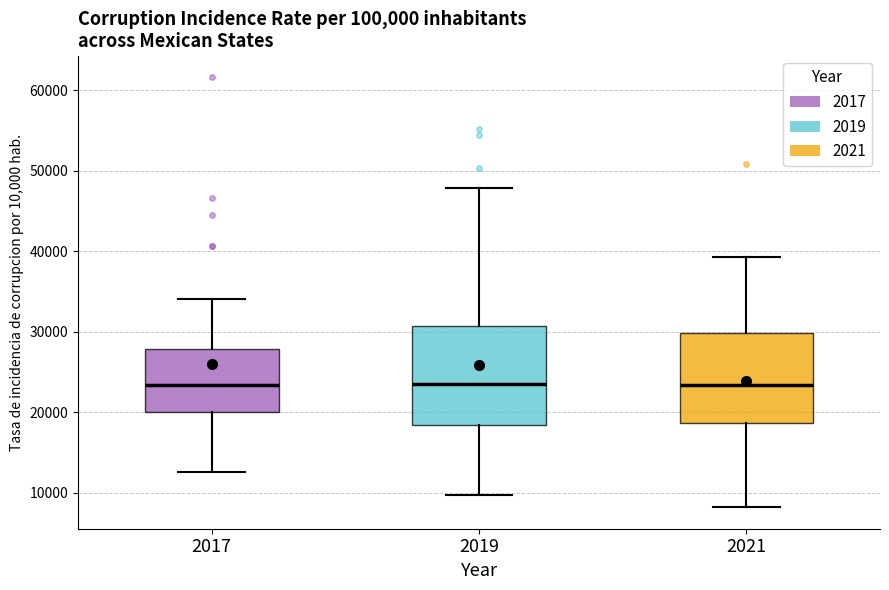

Which box is the tallest, from its lower edge to its upper edge?

2019